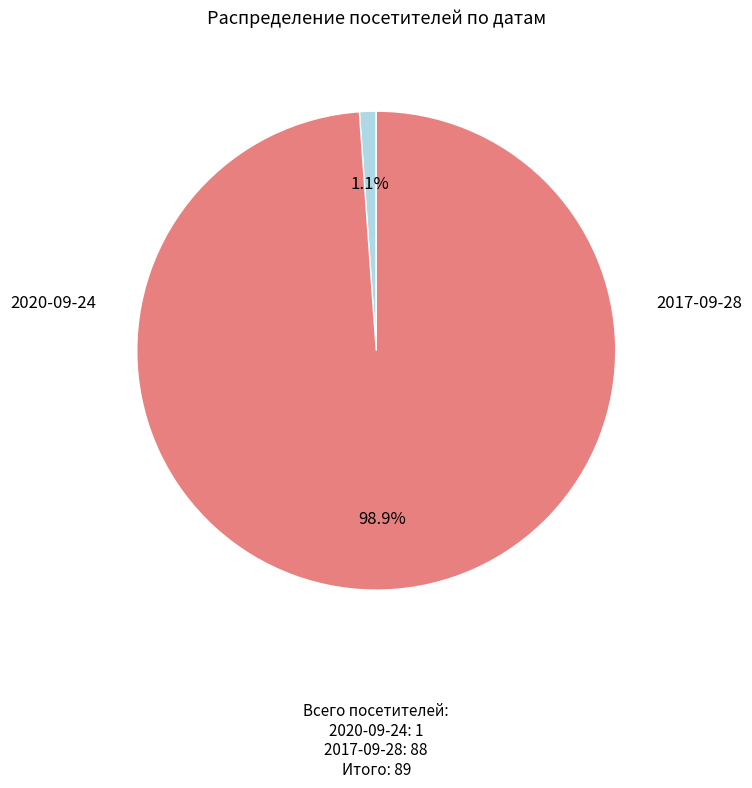

To the nearest percent, what is the average slice percentage?

50%